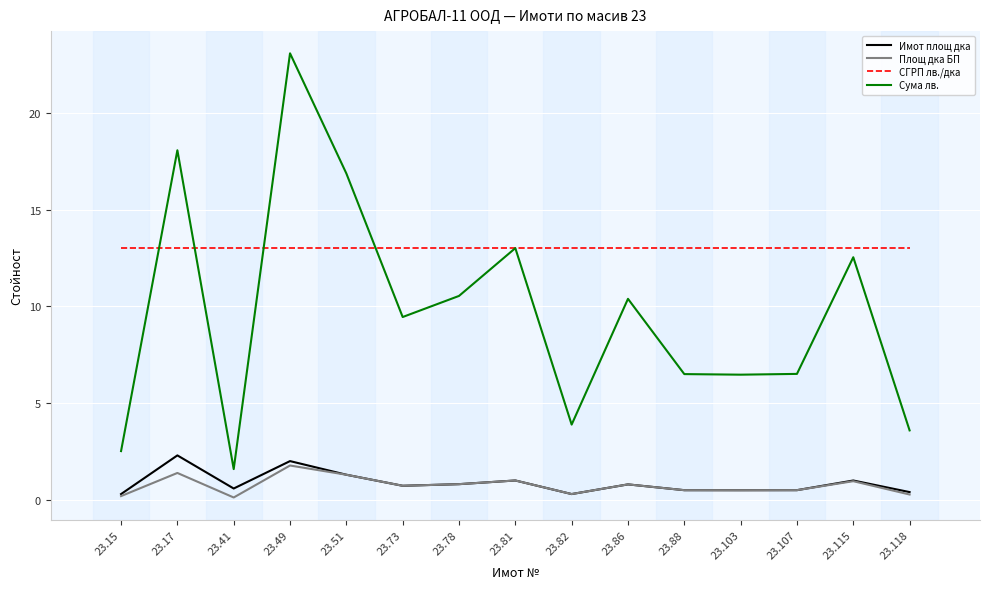

Which category has the lowest value in the Сума лв. series?

23.41